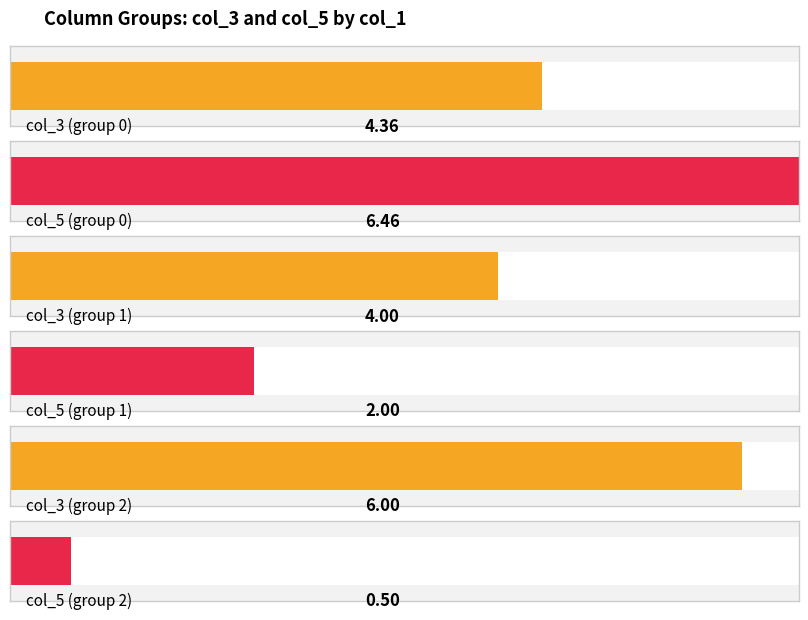

What are all the series names shown in the legend?

col_3, col_5